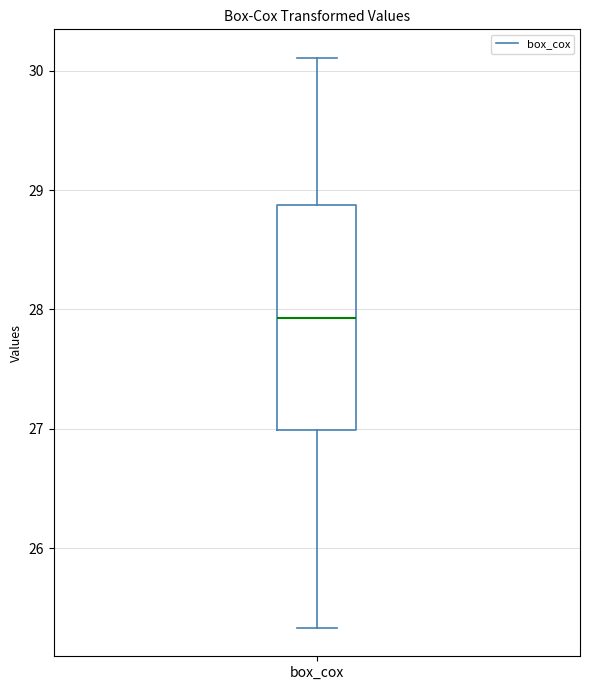

Where is the lower edge of the box for box_cox on the y-axis? The values are not printed on the chart, so give them approximately, as read against the axis.

27.0